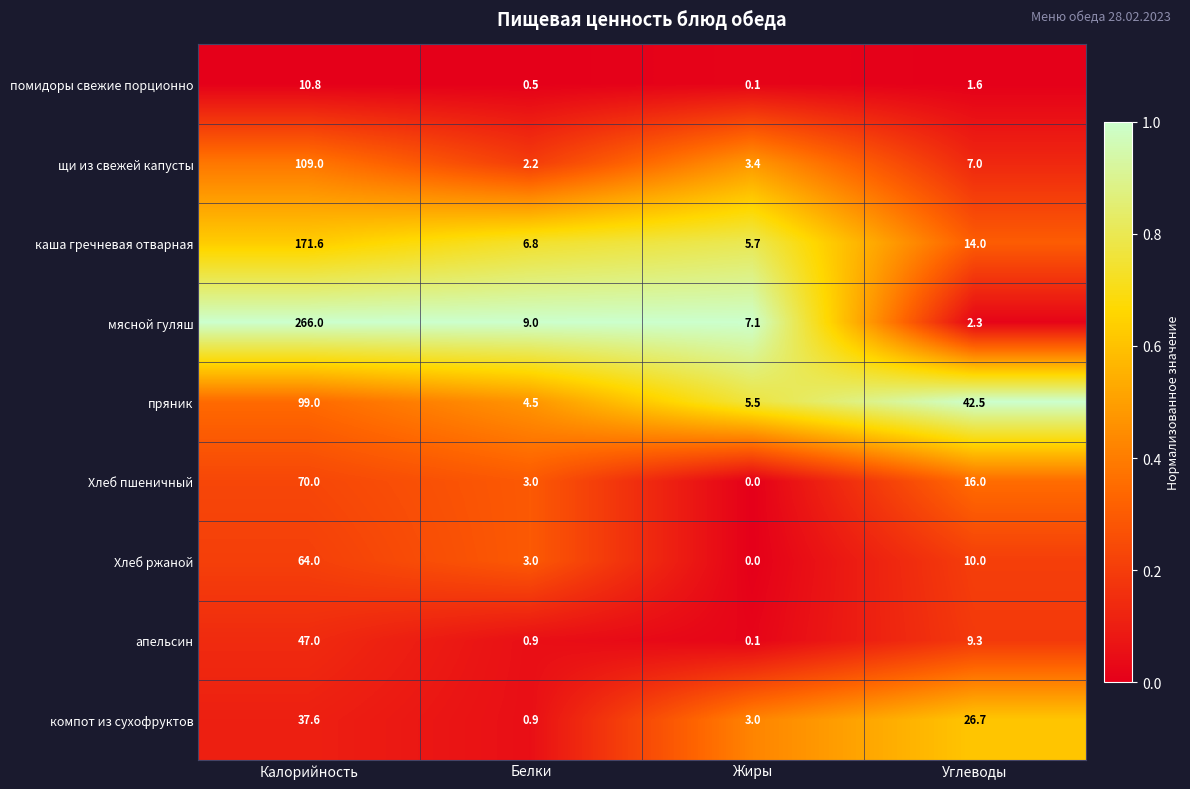

List the series in order of their peak value, lowest first.

помидоры свежие порционно, компот из сухофруктов, апельсин, Хлеб ржаной, Хлеб пшеничный, пряник, щи из свежей капусты, каша гречневая отварная, мясной гуляш